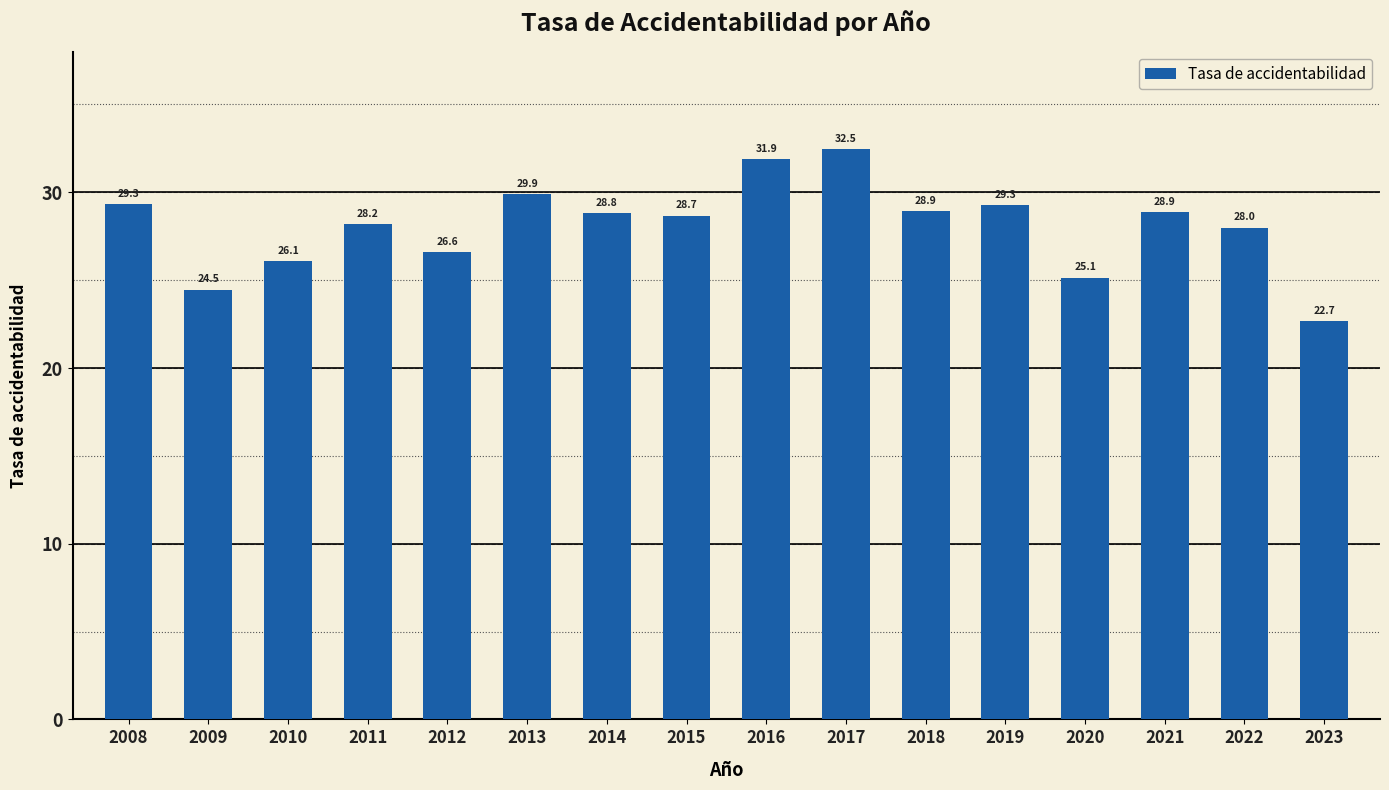

What is the difference between the second highest and second lowest values?

7.4